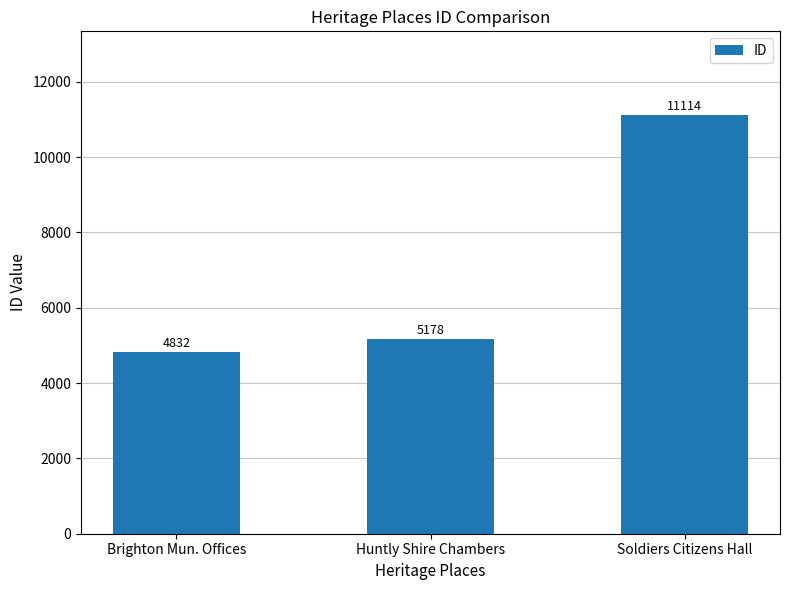

Does the chart contain any negative values?

No